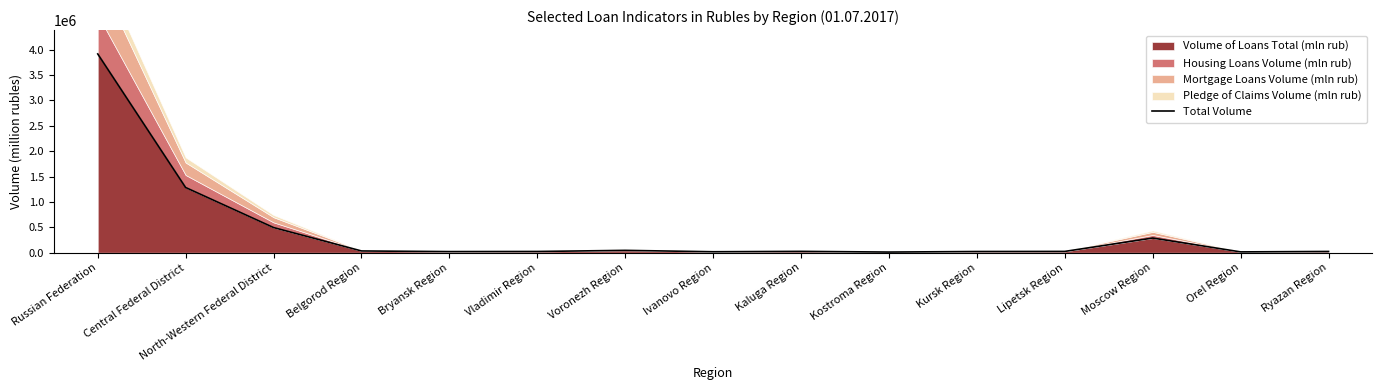

At which category does the chart reach its minimum across all series?

Kostroma Region